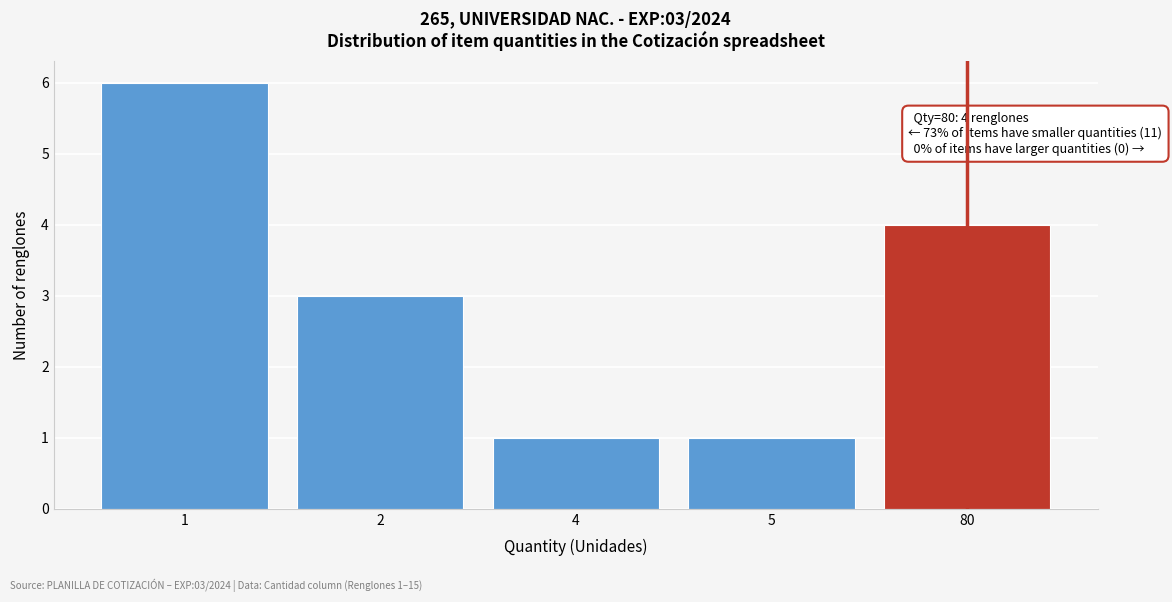

Reading right to left, list all the values displayed in this chart.

80=4	5=1	4=1	2=3	1=6